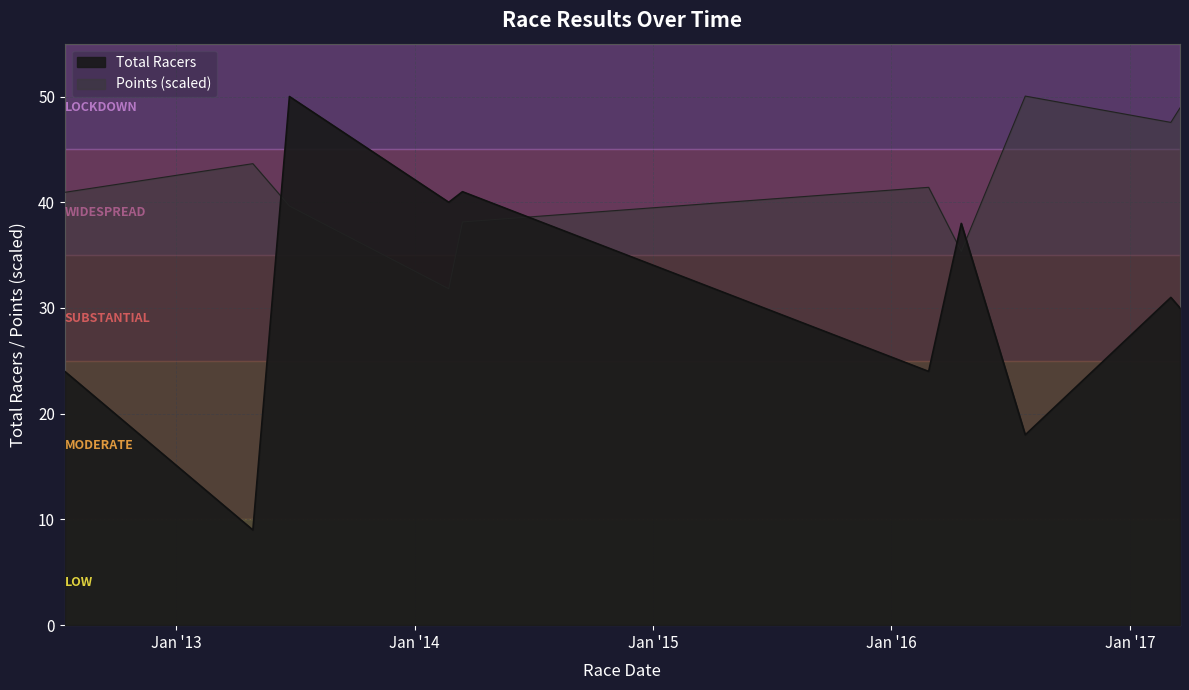

What is the difference between the highest and lowest values at 2013-06-23?

10.4